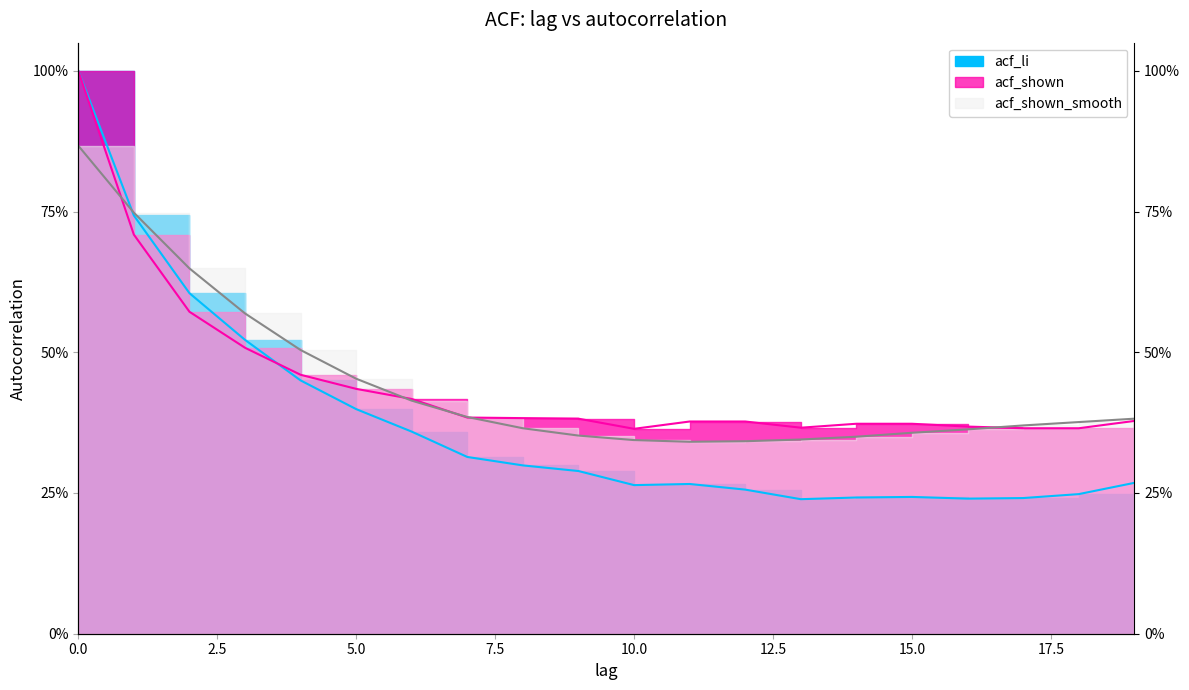

How many lines are shown in the chart?

3